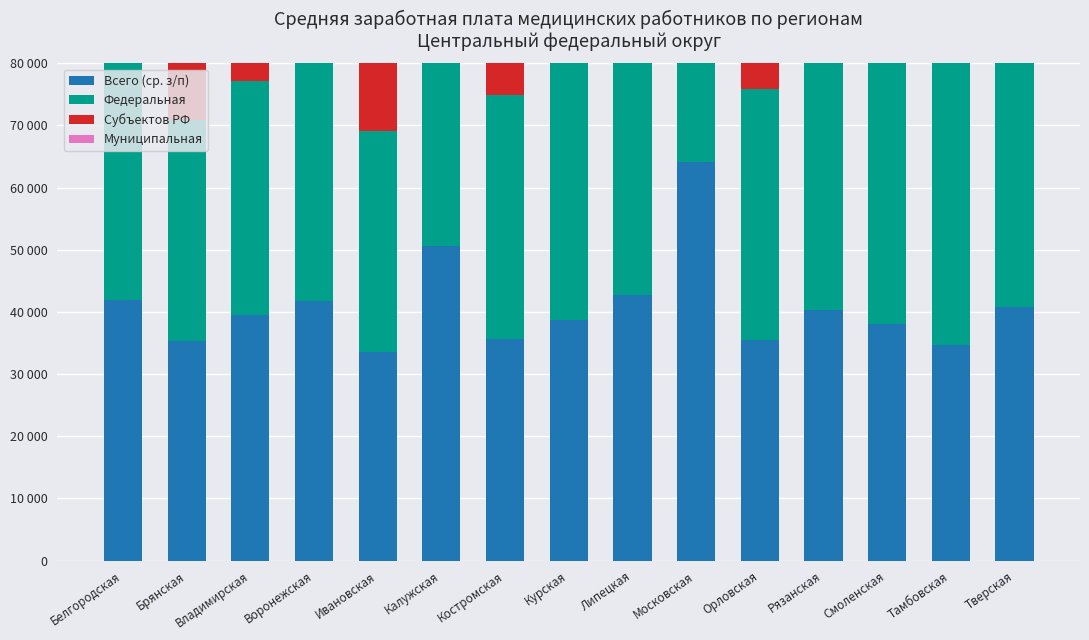

List the labels in order of Всего (ср. з/п) value, largest first.

Московская, Калужская, Липецкая, Белгородская, Воронежская, Тверская, Рязанская, Владимирская, Курская, Смоленская, Костромская, Орловская, Брянская, Тамбовская, Ивановская